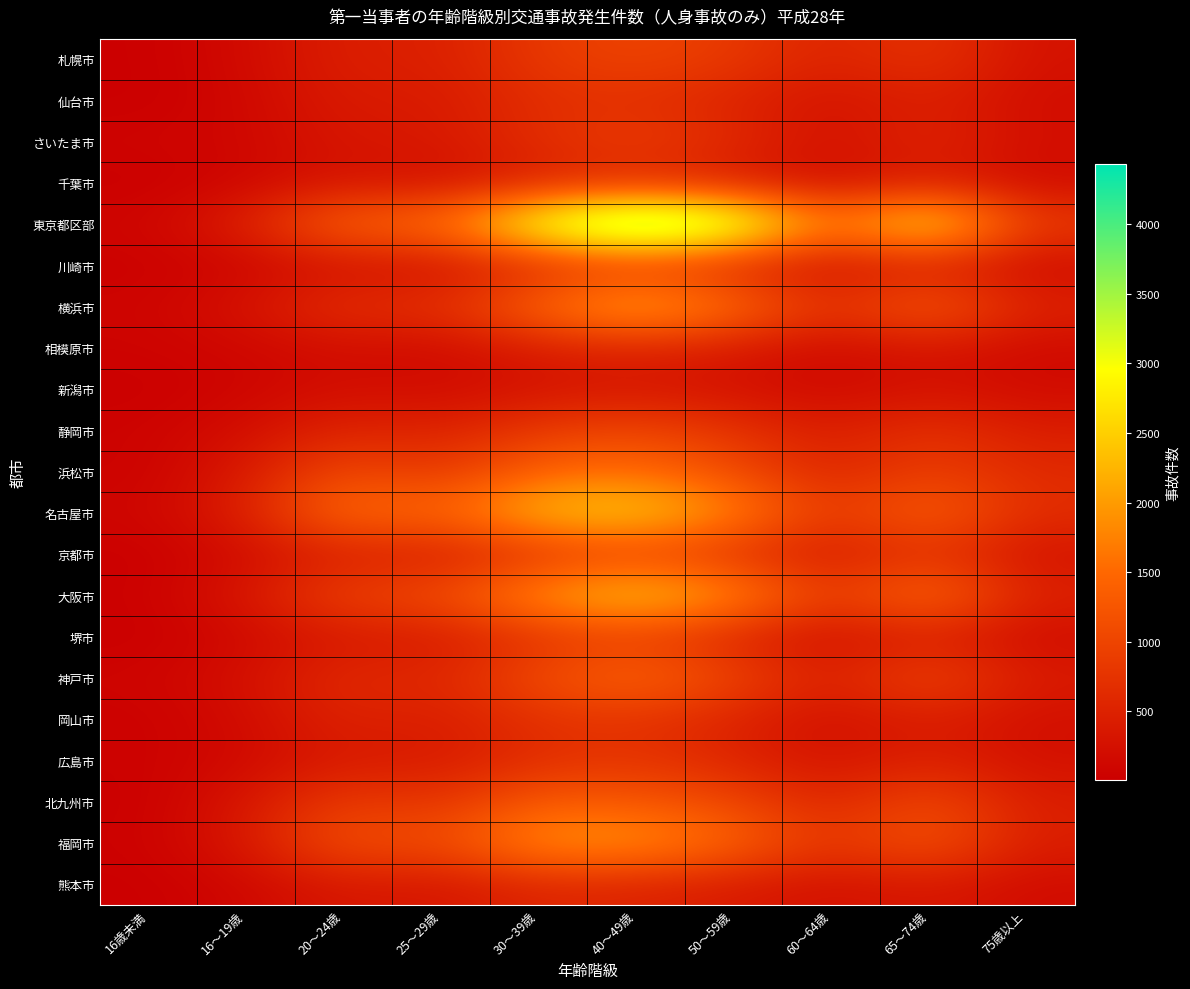

Reading right to left, extract all data points from this chart.

札幌市: 75歳以上=266	65～74歳=781	60～64歳=489	50～59歳=835	40～49歳=1001	30～39歳=833	25～29歳=445	20～24歳=473	16～19歳=154	16歳未満=14
仙台市: 75歳以上=195	65～74歳=495	60～64歳=266	50～59歳=520	40～49歳=695	30～39歳=676	25～29歳=370	20～24歳=408	16～19歳=122	16歳未満=8
さいたま市: 75歳以上=222	65～74歳=564	60～64歳=250	50～59歳=611	40～49歳=898	30～39歳=670	25～29歳=353	20～24歳=336	16～19歳=112	16歳未満=78
千葉市: 75歳以上=170	65～74歳=418	60～64歳=181	50～59歳=400	40～49歳=586	30～39歳=450	25～29歳=218	20～24歳=299	16～19歳=100	16歳未満=9
東京都区部: 75歳以上=876	65～74歳=3024	60～64歳=1595	50～59歳=3775	40～49歳=4435	30～39歳=3413	25～29歳=1583	20～24歳=1547	16～19歳=474	16歳未満=91
川崎市: 75歳以上=161	65～74歳=421	60～64歳=209	50～59歳=497	40～49歳=771	30～39歳=541	25～29歳=221	20～24歳=245	16～19歳=92	16歳未満=30
横浜市: 75歳以上=516	65～74歳=1398	60～64歳=697	50～59歳=1607	40～49歳=2250	30～39歳=1522	25～29歳=683	20～24歳=733	16～19歳=279	16歳未満=78
相模原市: 75歳以上=159	65～74歳=335	60～64歳=159	50～59歳=376	40～49歳=529	30～39歳=425	25～29歳=173	20～24歳=211	16～19歳=116	16歳未満=61
新潟市: 75歳以上=165	65～74歳=268	60～64歳=140	50～59歳=249	40～49歳=324	30～39歳=283	25～29歳=165	20～24歳=218	16～19歳=82	16歳未満=16
静岡市: 75歳以上=430	65～74歳=743	60～64歳=409	50～59歳=755	40～49歳=1038	30～39歳=845	25～29歳=488	20～24歳=556	16～19歳=213	16歳未満=58
浜松市: 75歳以上=606	65～74歳=930	60～64歳=512	50～59歳=1089	40～49歳=1544	30～39歳=1426	25～29歳=769	20～24歳=1078	16～19歳=370	16歳未満=47
名古屋市: 75歳以上=661	65～74歳=1439	60～64歳=793	50～59歳=1831	40～49歳=2558	30～39歳=2382	25～29歳=1442	20～24歳=1604	16～19歳=454	16歳未満=97
京都市: 75歳以上=278	65～74歳=749	60～64歳=354	50～59歳=709	40～49歳=938	30～39歳=715	25～29歳=393	20～24歳=455	16～19歳=183	16歳未満=11
大阪市: 75歳以上=501	65～74歳=1620	60～64歳=826	50～59歳=1936	40～49歳=2524	30～39歳=1995	25～29歳=1104	20～24歳=1004	16～19歳=337	16歳未満=30
堺市: 75歳以上=183	65～74歳=469	60～64歳=213	50～59歳=524	40～49歳=889	30～39歳=728	25～29歳=376	20～24歳=368	16～19歳=144	16歳未満=10
神戸市: 75歳以上=407	65～74歳=1066	60～64歳=463	50～59歳=1019	40～49歳=1487	30～39歳=1115	25～29歳=553	20～24歳=642	16～19歳=239	16歳未満=80
岡山市: 75歳以上=231	65～74歳=458	60～64歳=223	50～59歳=516	40～49歳=757	30～39歳=724	25～29歳=421	20～24歳=519	16～19歳=174	16歳未満=35
広島市: 75歳以上=246	65～74歳=509	60～64歳=277	50～59歳=540	40～49歳=779	30～39歳=669	25～29歳=374	20～24歳=395	16～19歳=148	16歳未満=43
北九州市: 75歳以上=434	65～74歳=1089	60～64歳=524	50～59歳=1036	40～49歳=1268	30～39歳=1323	25～29歳=737	20～24歳=891	16～19歳=329	16歳未満=16
福岡市: 75歳以上=438	65～74歳=1259	60～64歳=753	50～59歳=1461	40～49歳=1972	30～39歳=1936	25～29歳=1074	20～24歳=1197	16～19歳=344	16歳未満=37
熊本市: 75歳以上=180	65～74歳=368	60～64歳=241	50～59歳=395	40～49歳=511	30～39歳=559	25～29歳=309	20～24歳=365	16～19歳=118	16歳未満=7